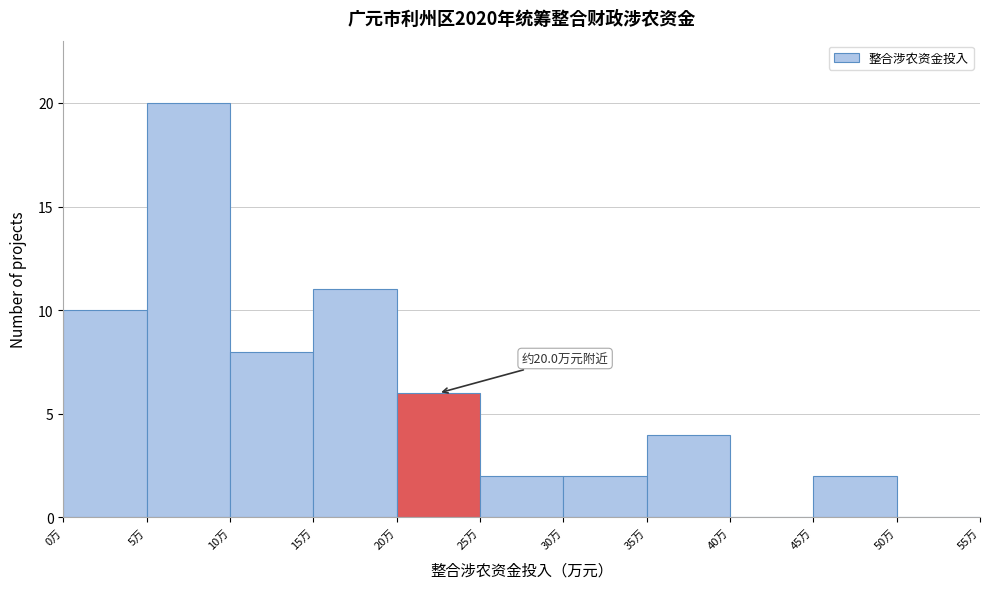

Which range on the x-axis has the tallest bar?

5 to 10